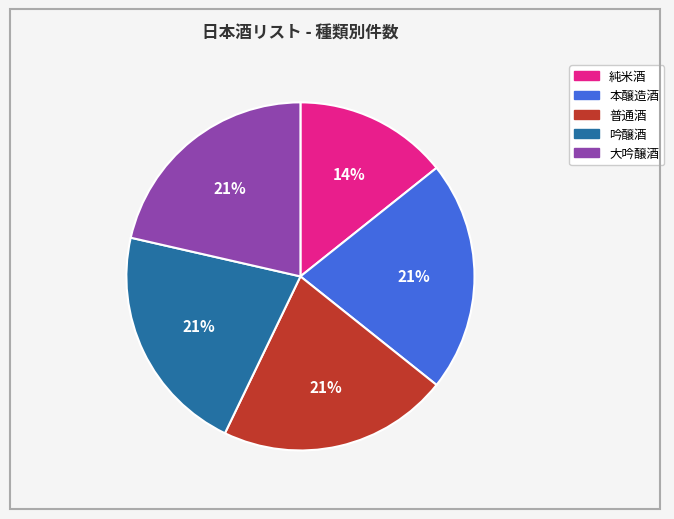

Does any single category account for the majority?

No